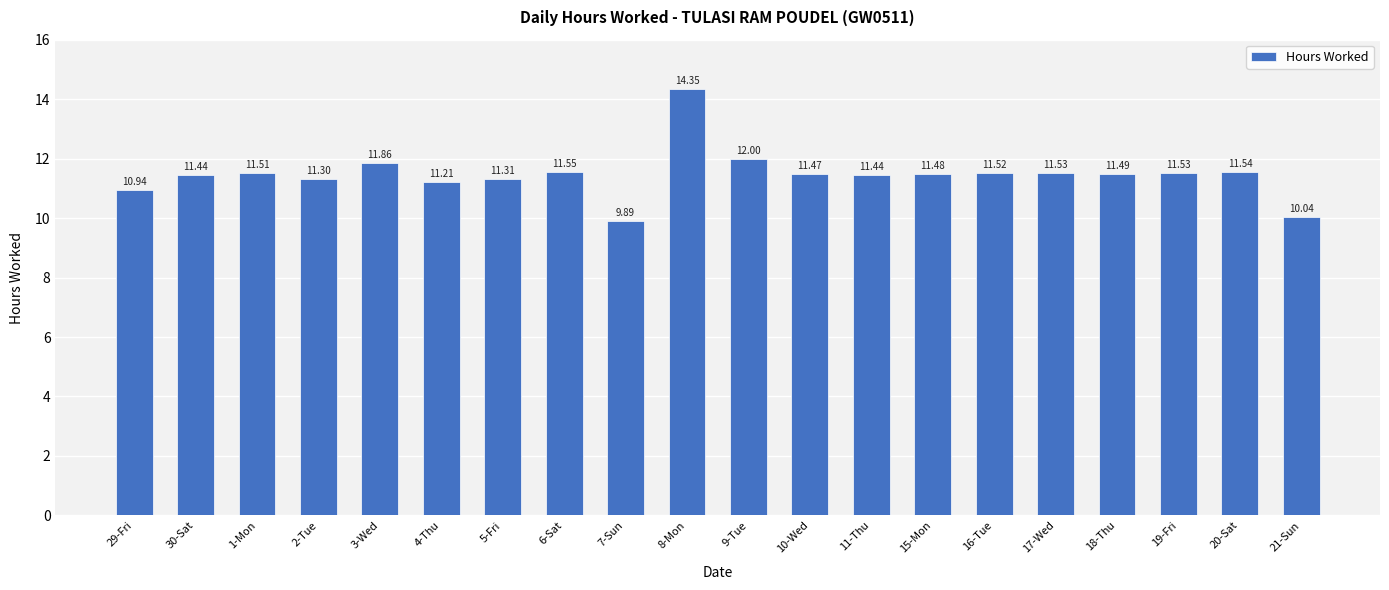

How many bars are there in total?

20